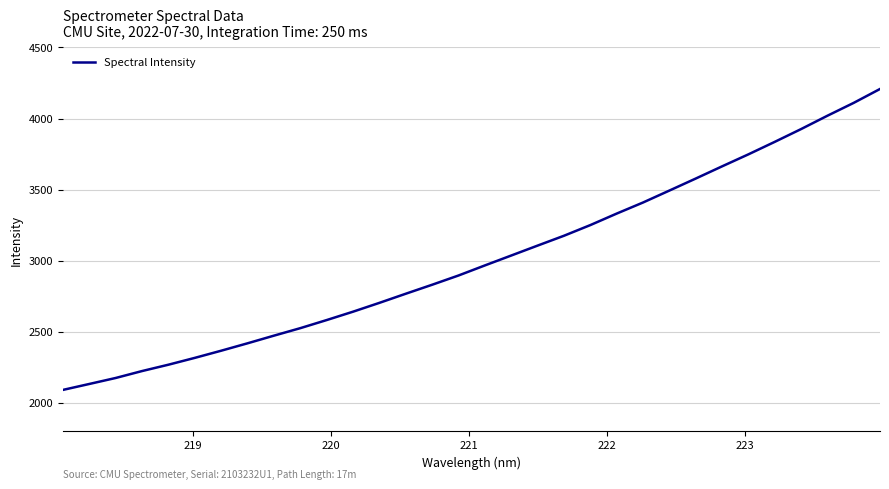

What is the smallest value displayed?

2089.0